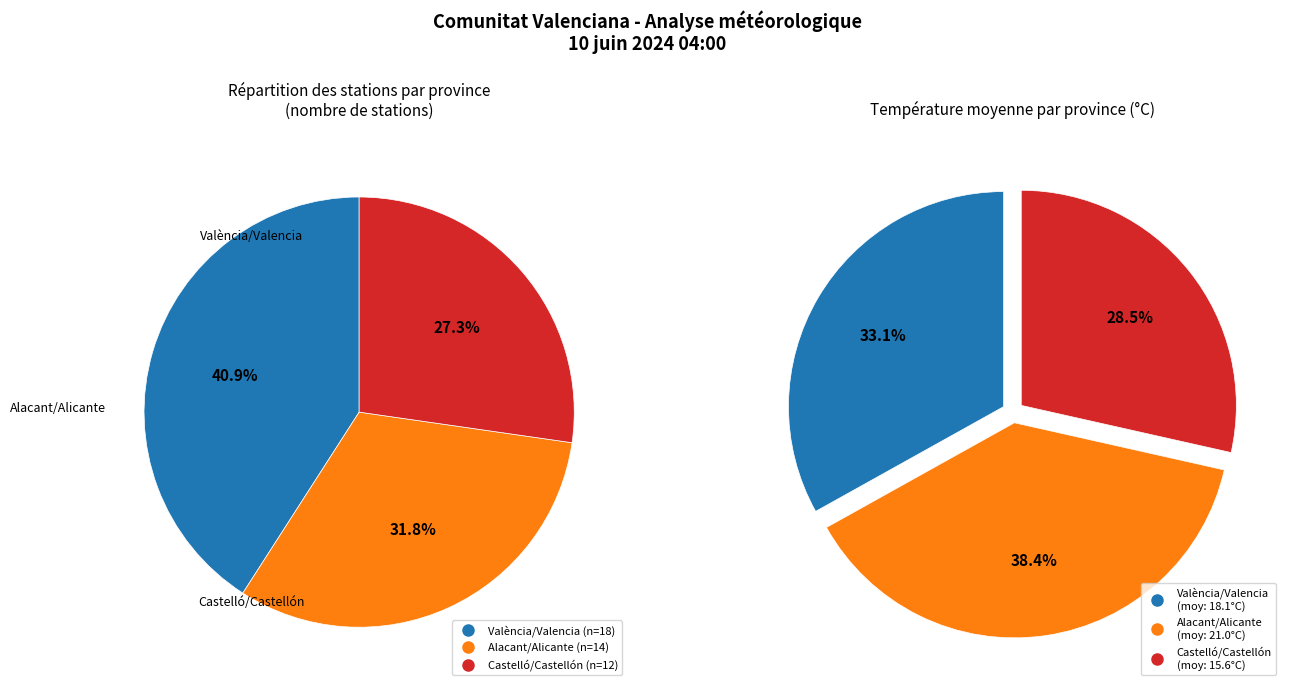

How many slices are in this pie chart?

3